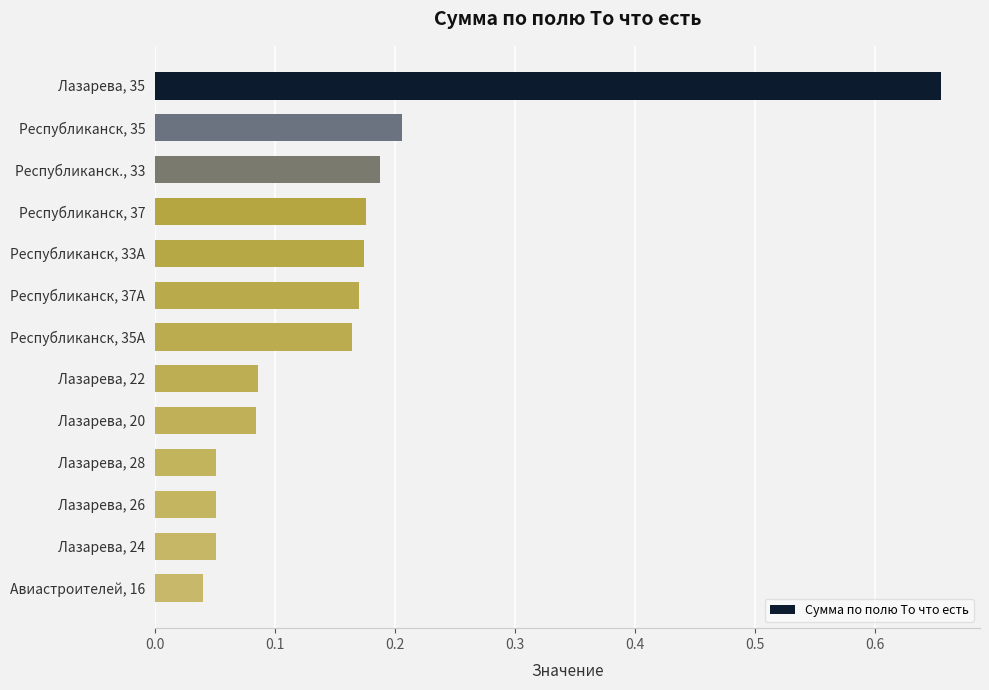

Which has a higher value, Республиканск, 35 or Республиканск., 33?

Республиканск, 35